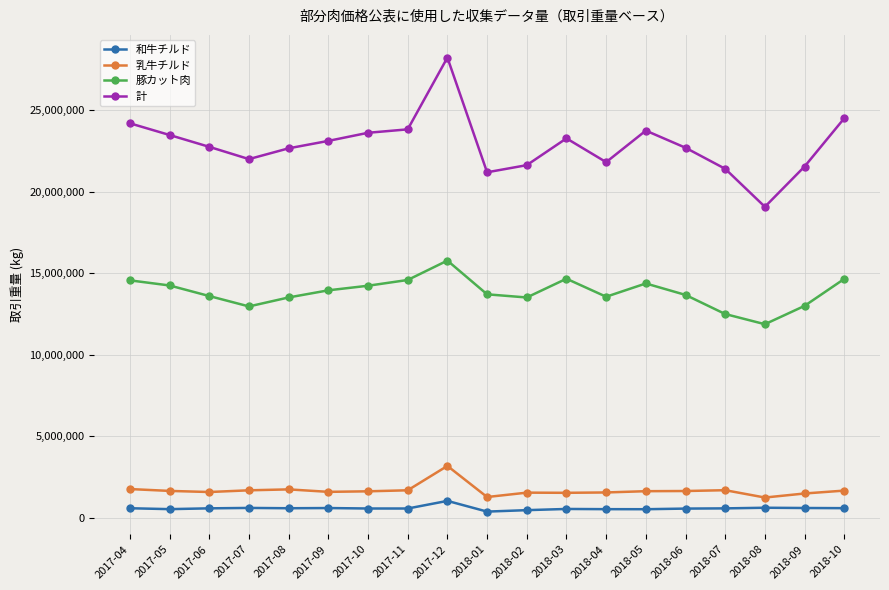

At which category does the chart reach its peak across all series?

2017-12